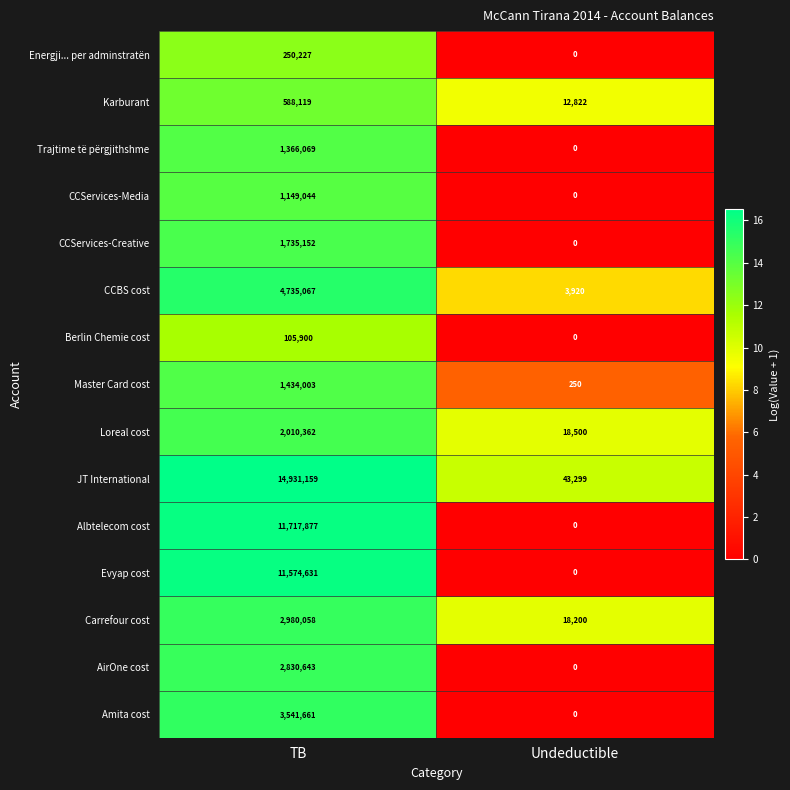

Which series has the largest range (max minus min)?

JT International